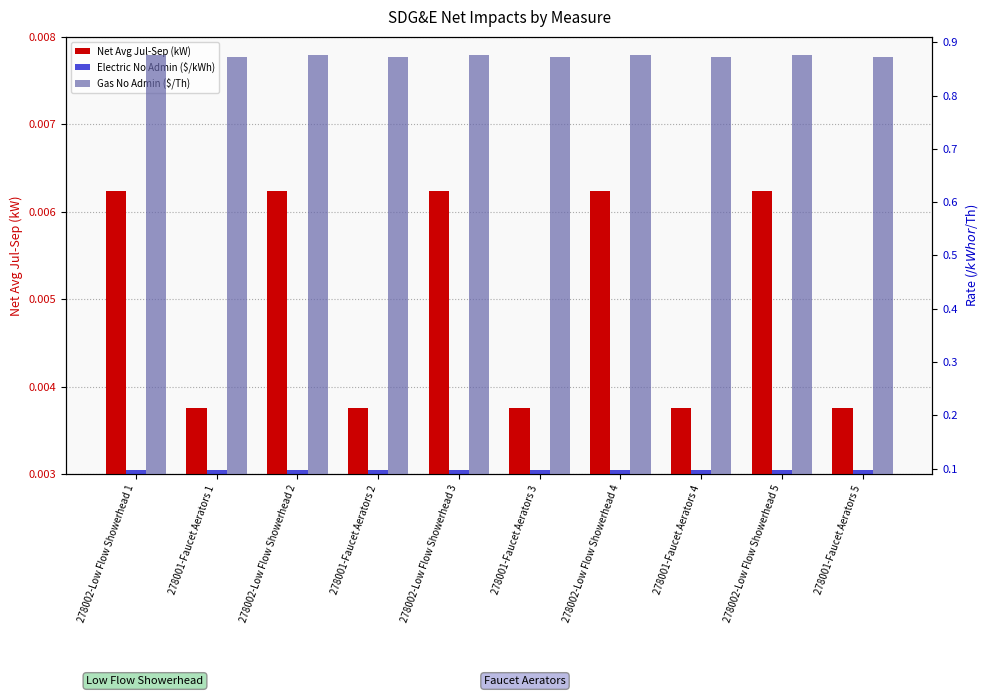

Rank the categories by Gas No Admin ($/Th) value from highest to lowest.

278002-Low Flow Showerhead 1, 278002-Low Flow Showerhead 2, 278002-Low Flow Showerhead 3, 278002-Low Flow Showerhead 4, 278002-Low Flow Showerhead 5, 278001-Faucet Aerators 1, 278001-Faucet Aerators 2, 278001-Faucet Aerators 3, 278001-Faucet Aerators 4, 278001-Faucet Aerators 5